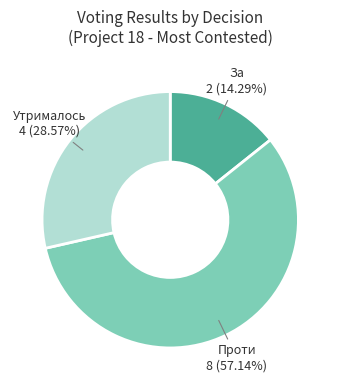

Does any single category account for the majority?

Yes